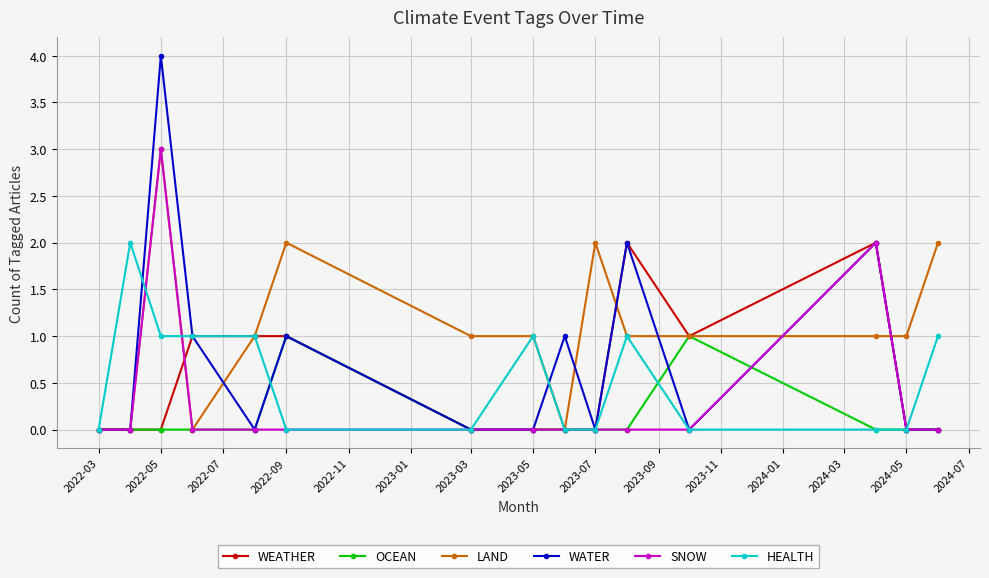

True or false: WEATHER has more than 1 points higher than both neighbors.

True